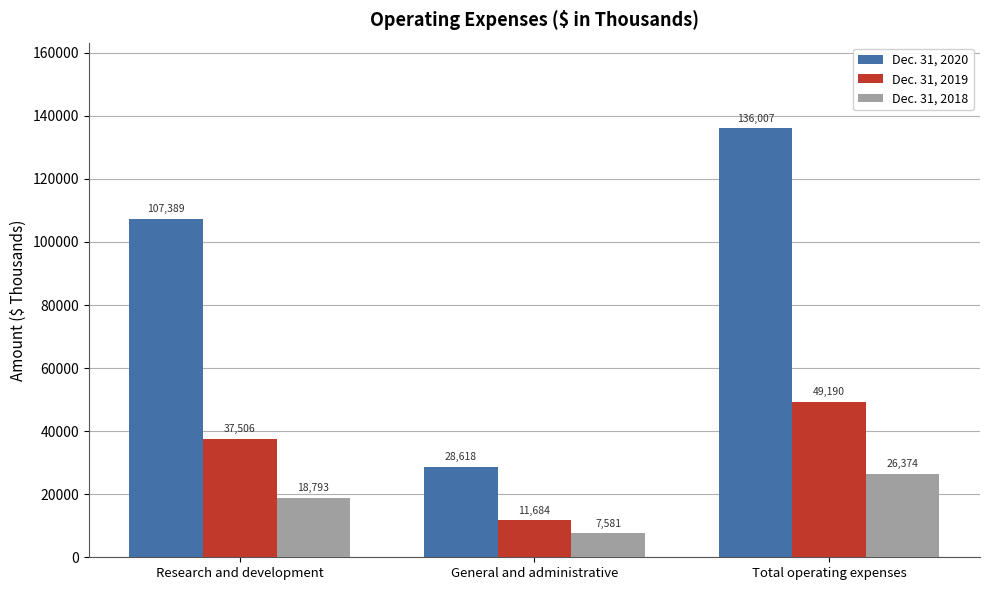

At which label is Dec. 31, 2018 closest to 16977?

Research and development